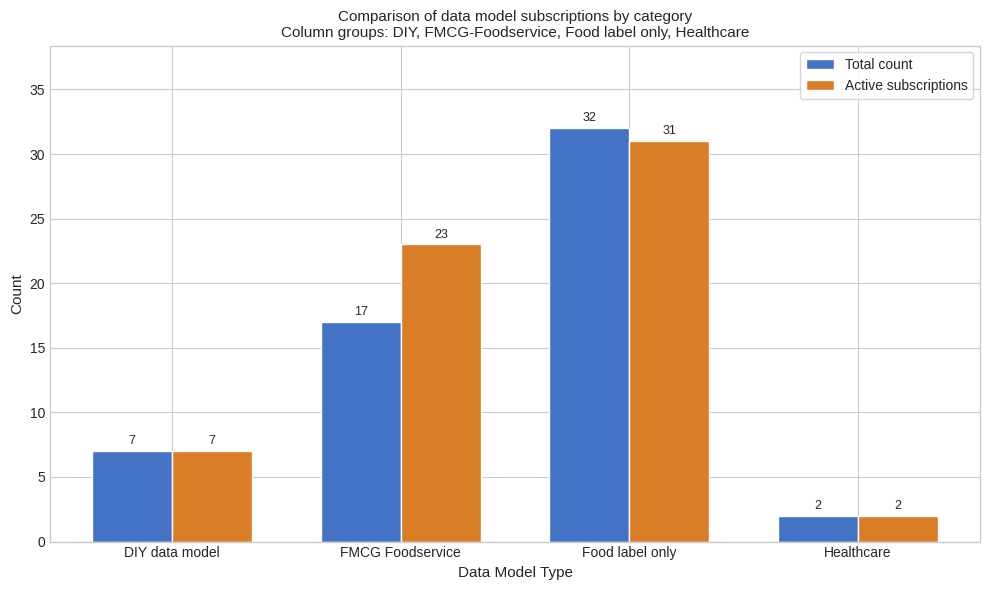

Count the Total count values in the range 7 to 32.

3